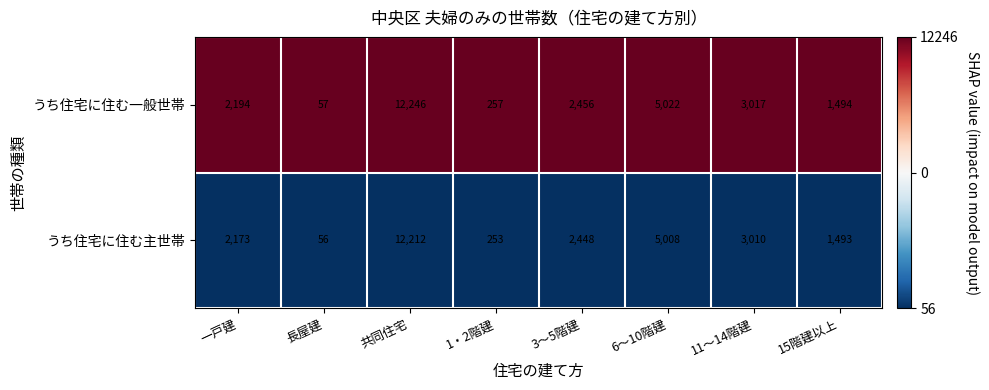

Reading right to left, list all the values displayed in this chart.

うち住宅に住む一般世帯: 1494	3017	5022	2456	257	12246	57	2194
うち住宅に住む主世帯: 1493	3010	5008	2448	253	12212	56	2173